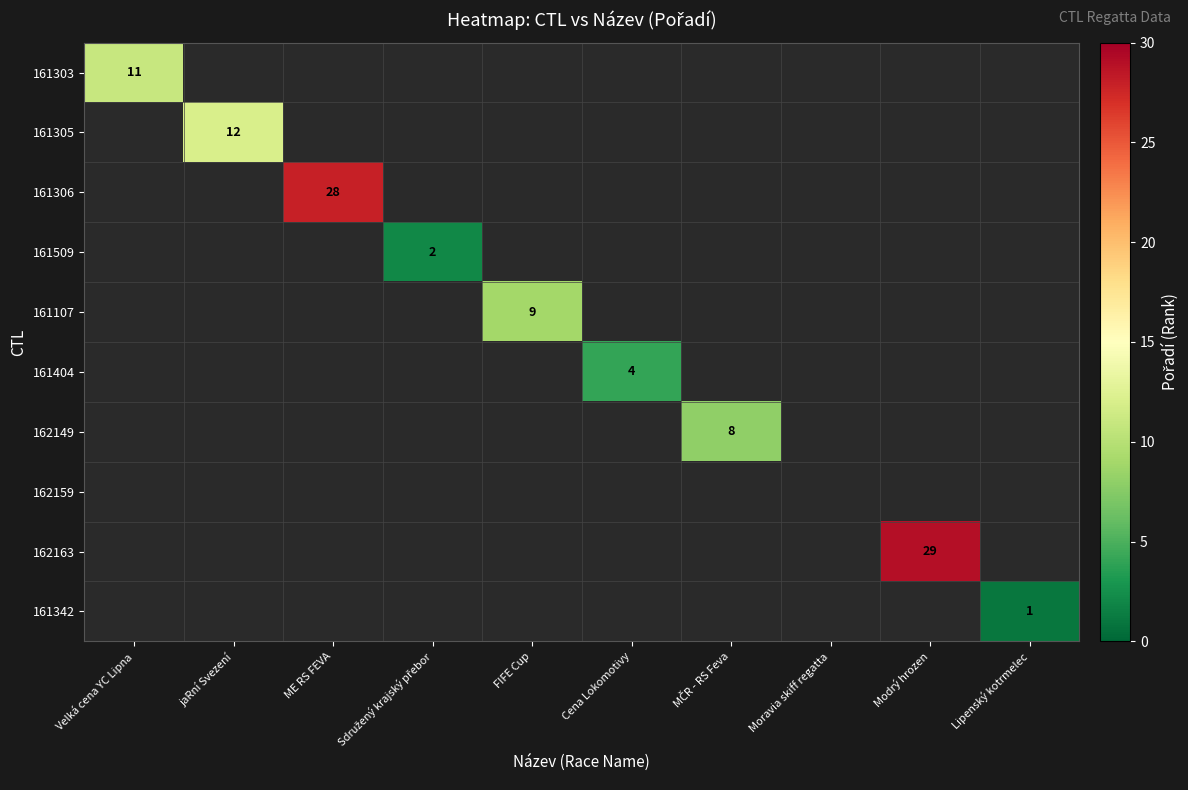

What is the smallest value displayed?

1.0